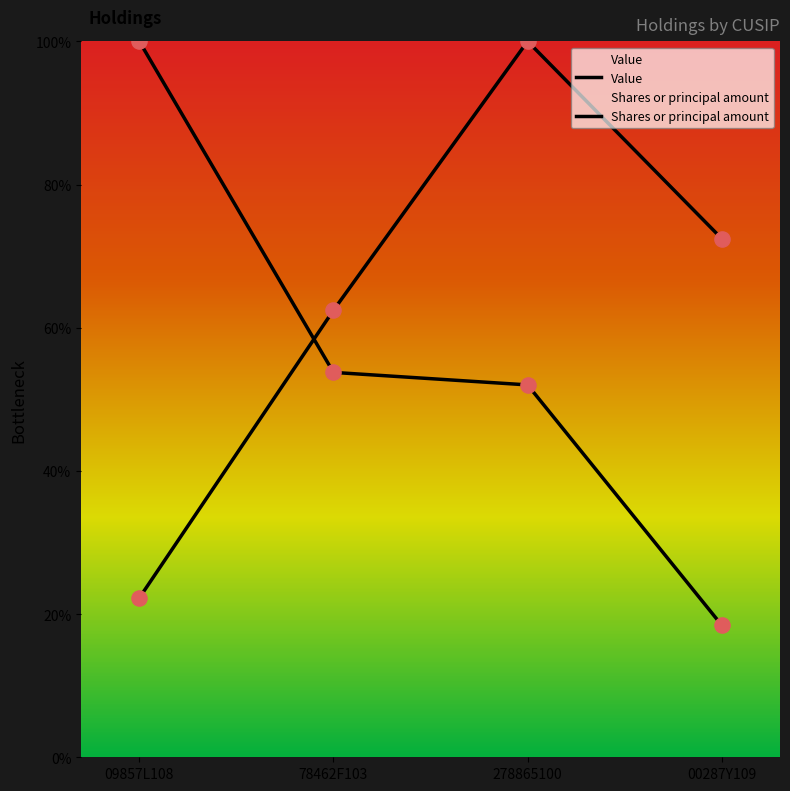

At how many categories does at least one series exceed 55?

4